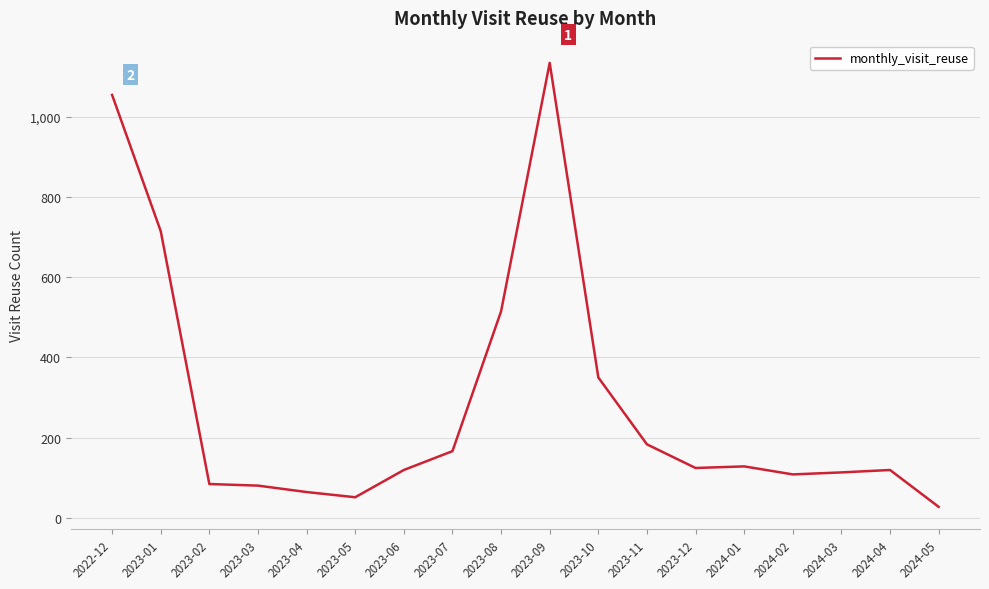

True or false: the data shows 166 at 2023-07.

True